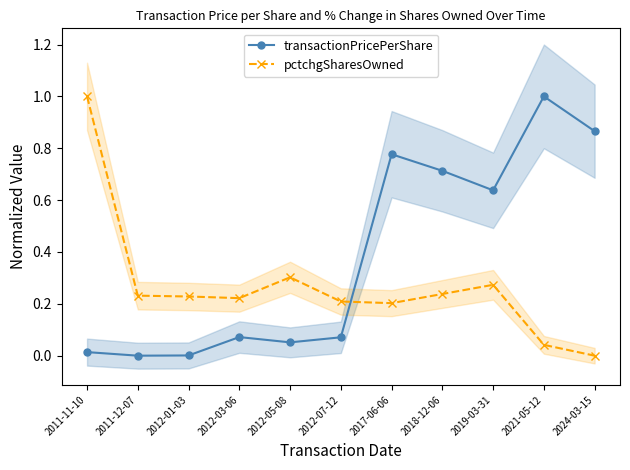

True or false: pctchgSharesOwned has a value of 0.2 at 2017-06-06.

True